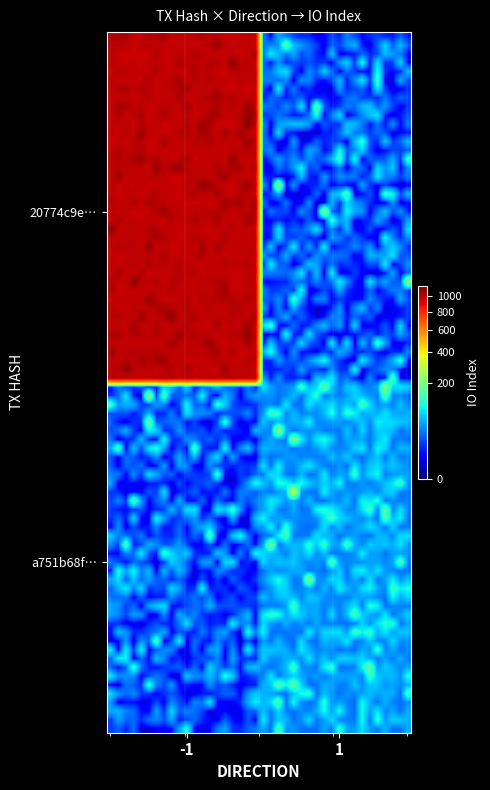

Which series has the largest range (max minus min)?

20774c9e920c877b31be072ee610a9d933009a2